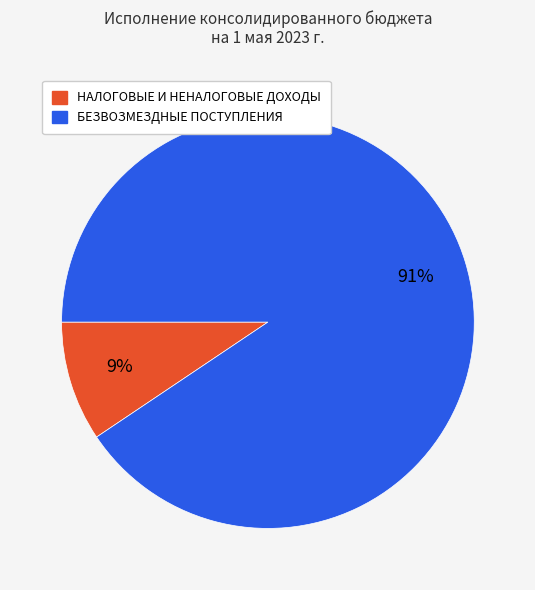

The НАЛОГОВЫЕ И НЕНАЛОГОВЫЕ ДОХОДЫ slice represents 9% of the pie. True or false?

True